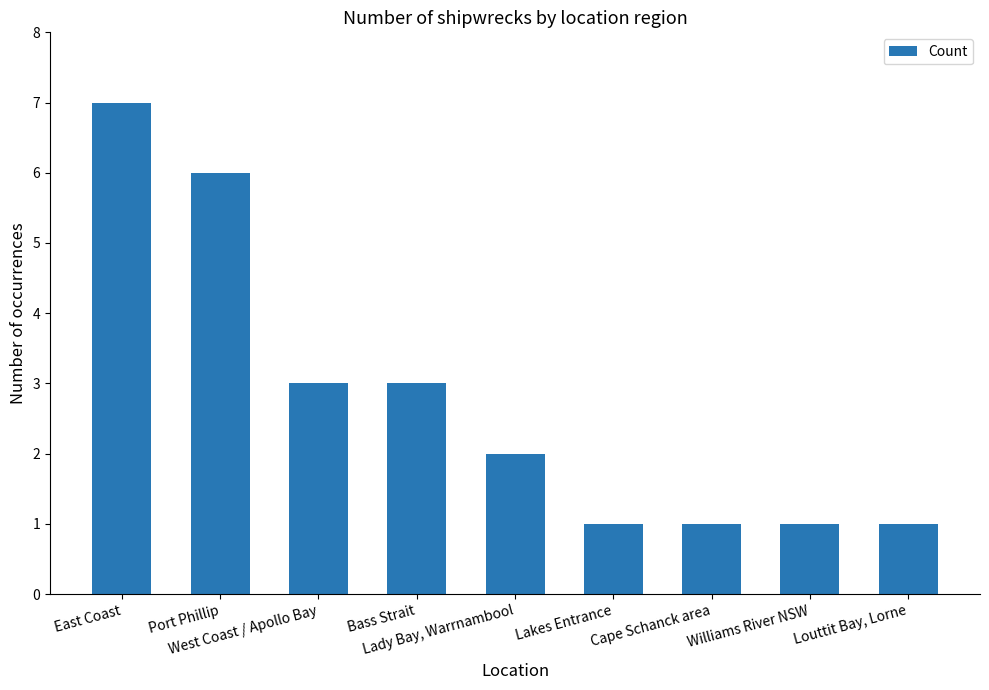

What is the change in value from Port Phillip to Bass Strait?

-3